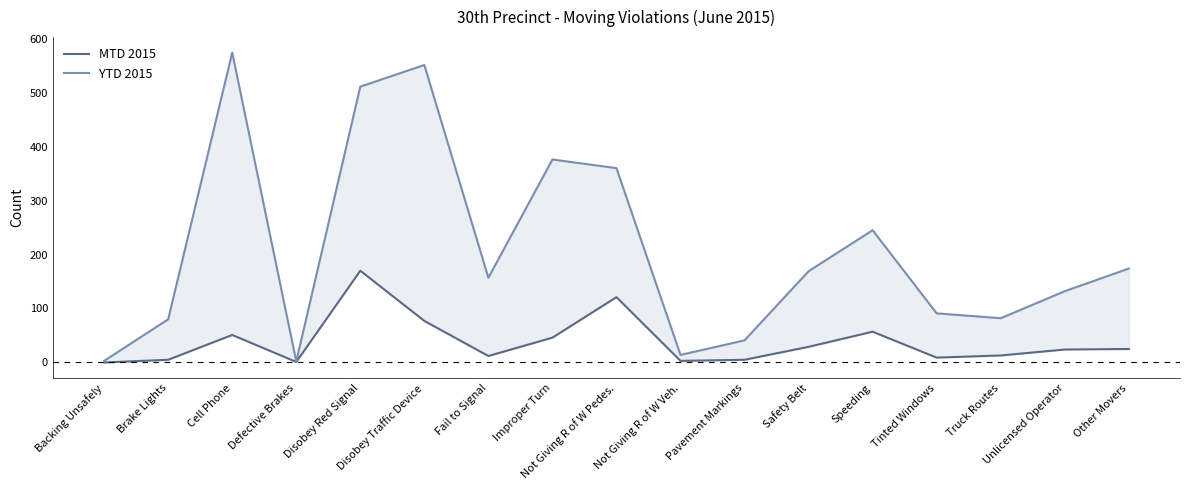

At how many categories does at least one series exceed 75?

13